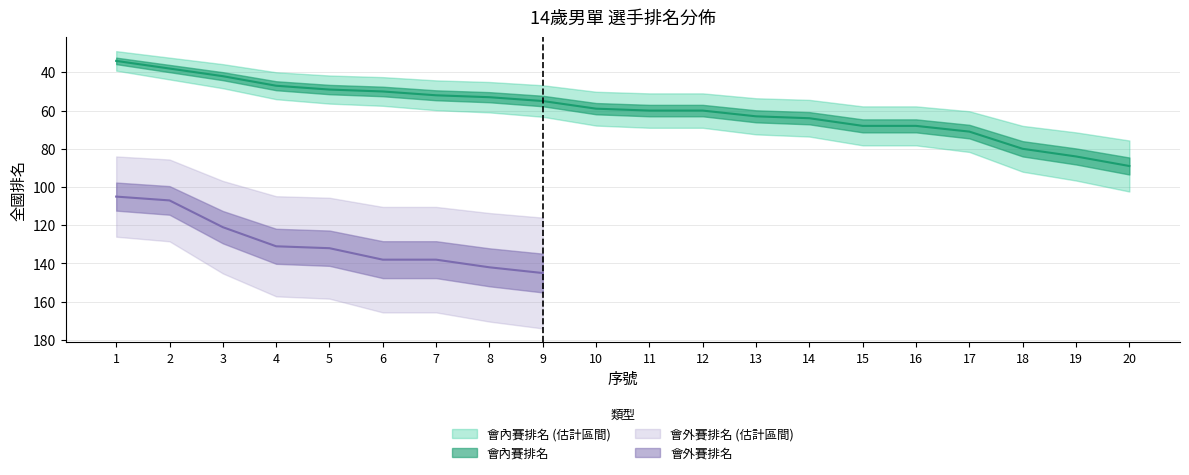

Is it true that the value at 6 is 18?

False